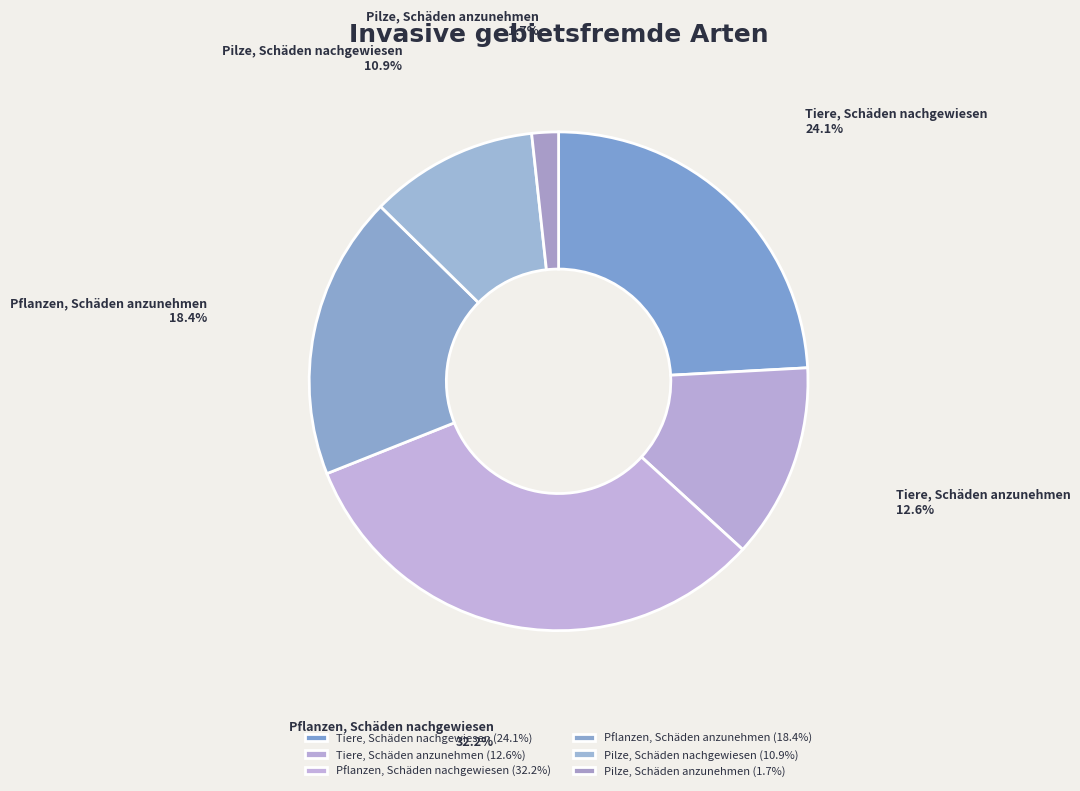

What is the smallest slice in the pie chart?

Pilze, Schäden anzunehmen